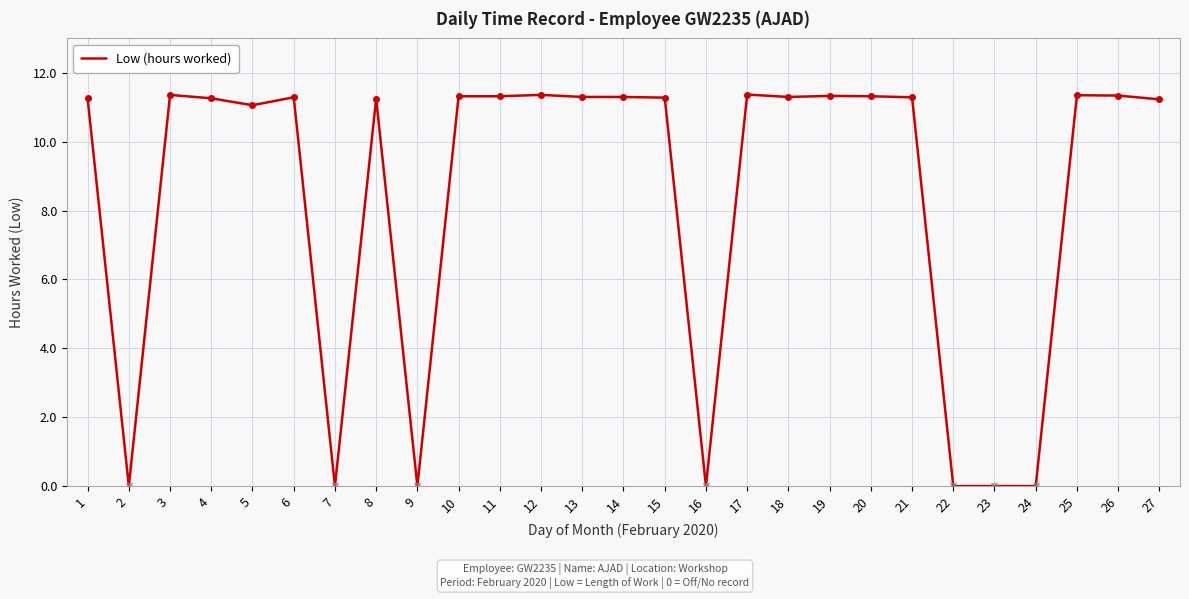

True or false: the data shows 14.8 at 15.

False